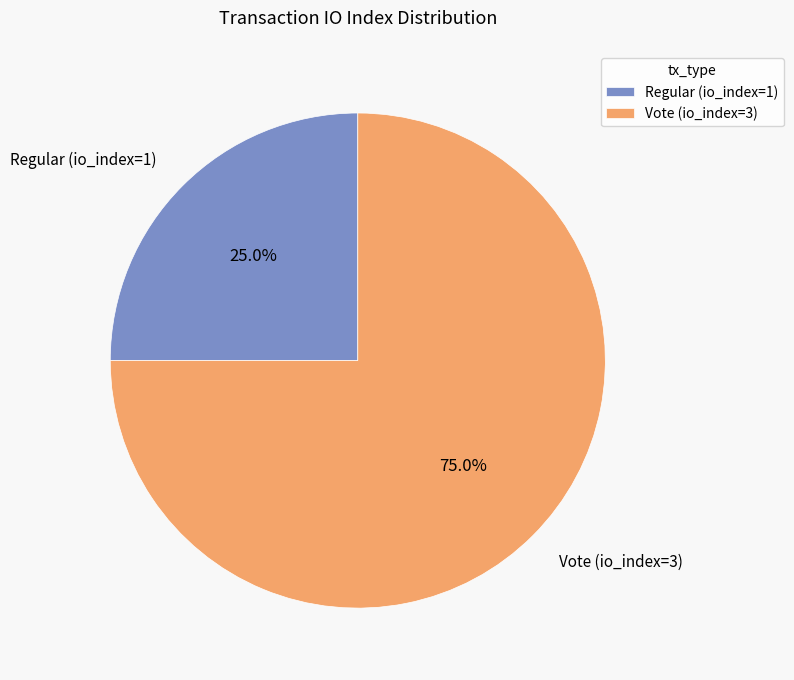

Approximately how many times larger is the value at Vote (io_index=3) compared to Regular (io_index=1)?

3.0